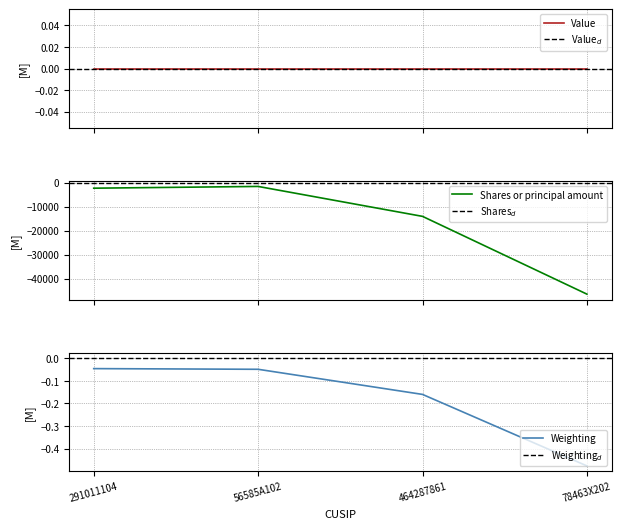

Which series has the largest range (max minus min)?

Shares or principal amount